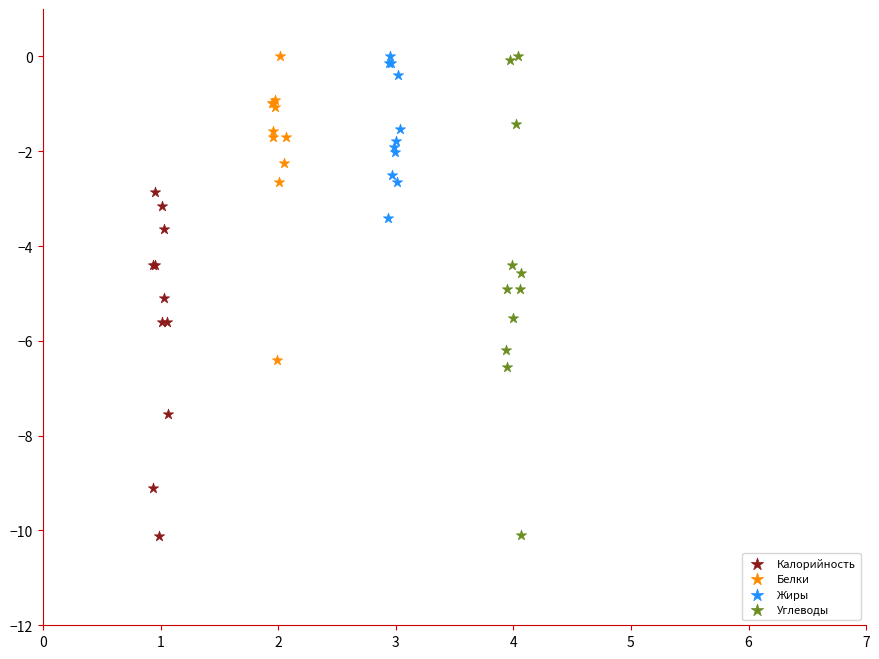

Which series has the widest spread of Y values?

Углеводы